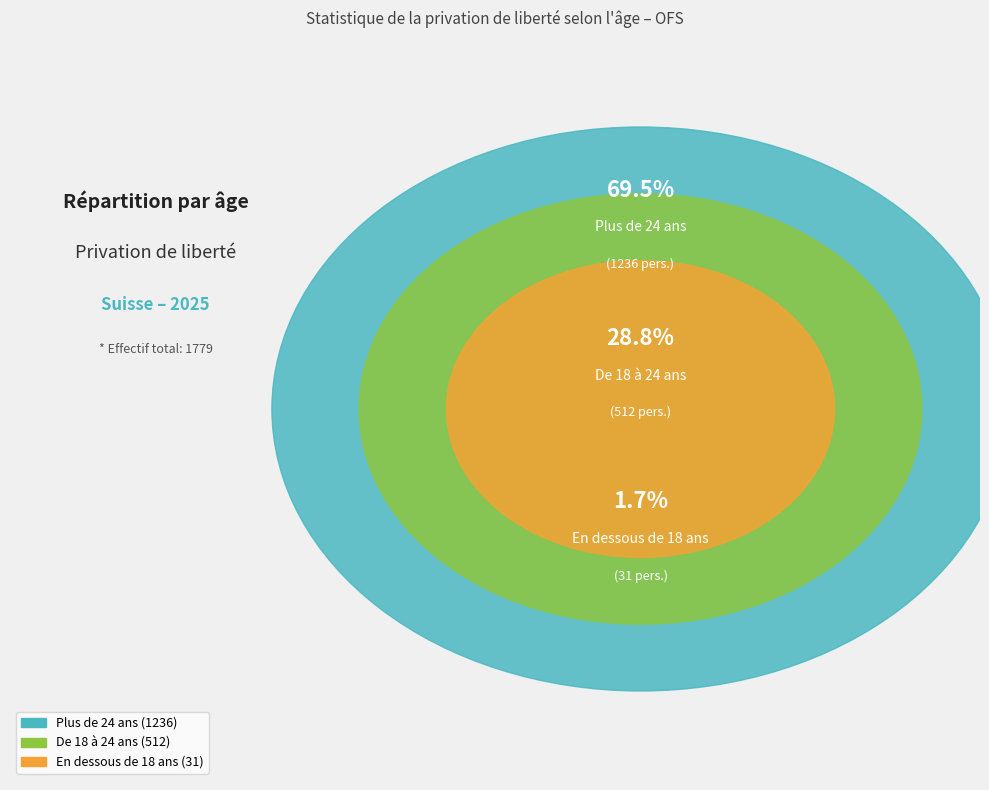

What is the ratio of the value at Plus de 24 ans to the value at De 18 à 24 ans?

2.4